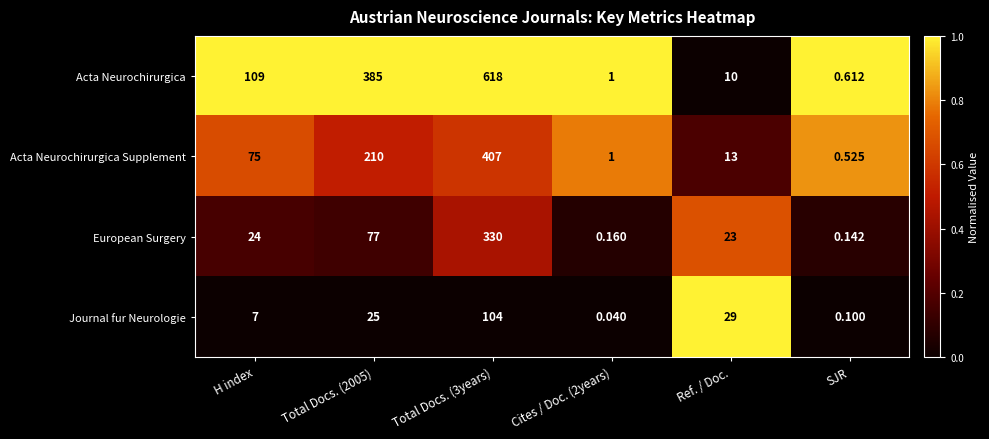

Rank the series at SJR from highest to lowest value.

Acta Neurochirurgica, Acta Neurochirurgica Supplement, European Surgery, Journal fur Neurologie